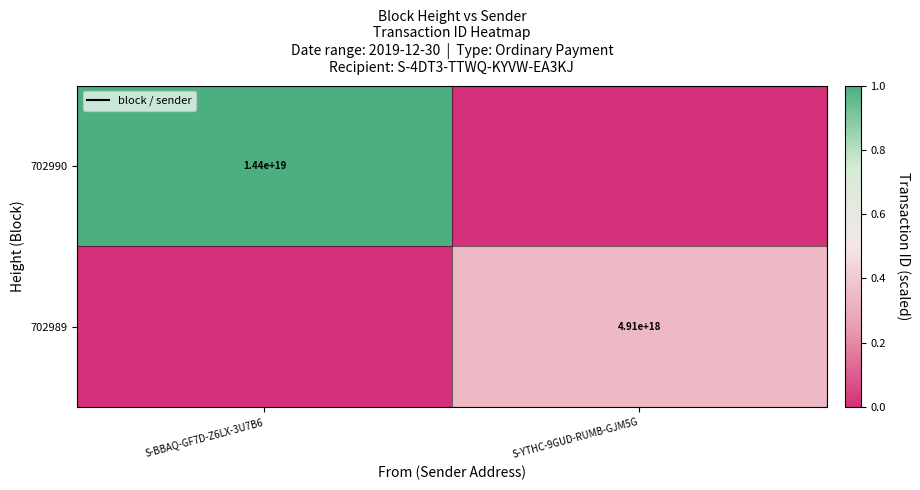

The 702990 series shows 7552533251301017600 at S-BBAQ-GF7D-Z6LX-3U7B6. True or false?

False